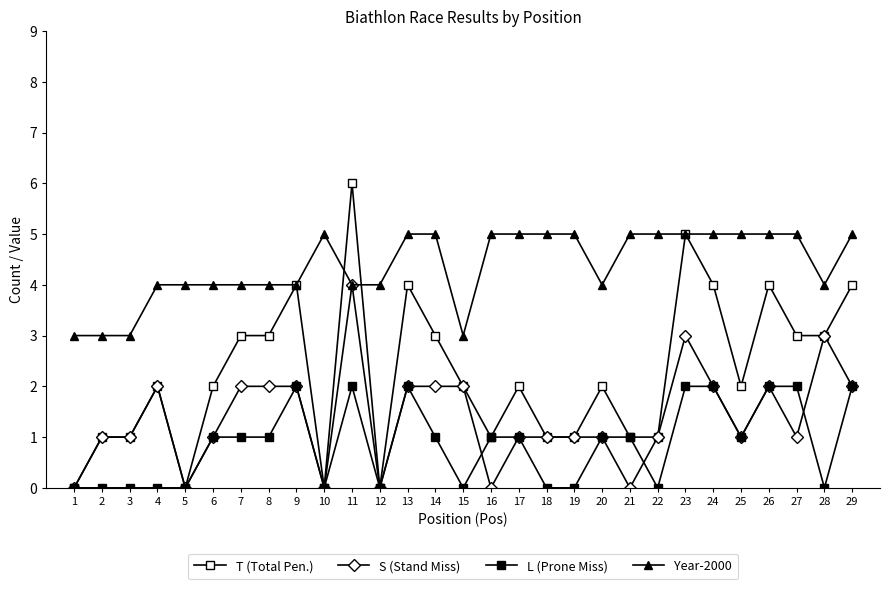

How many lines are shown in the chart?

4